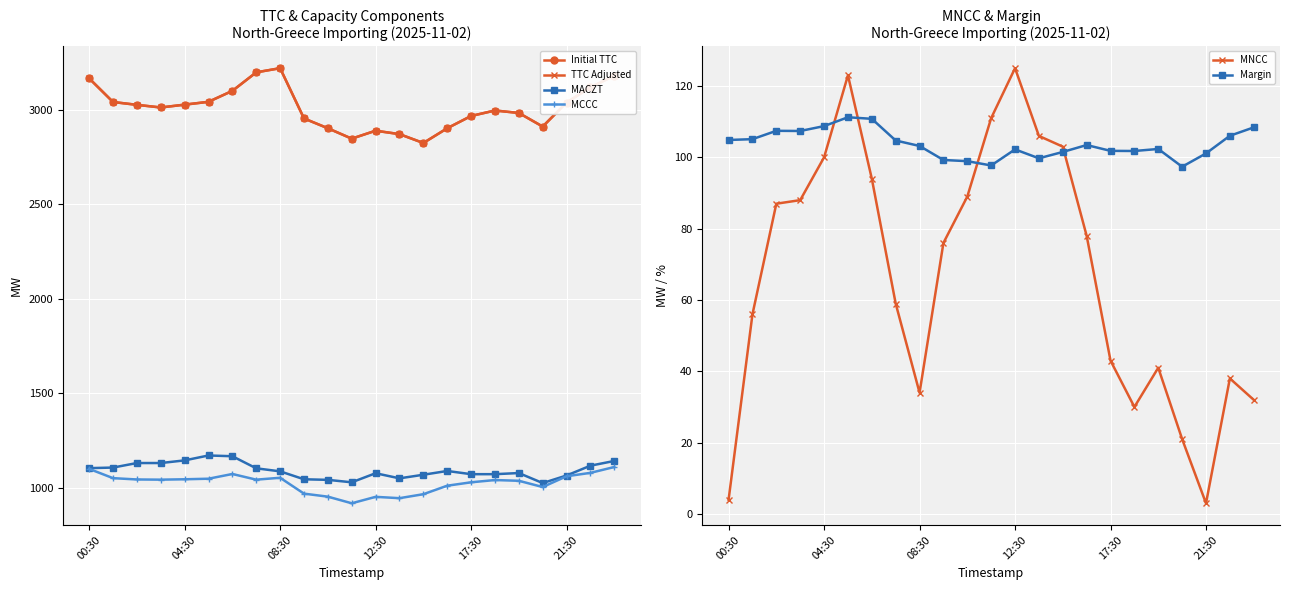

What is the difference between the TTC Adjusted values at 00:30 and 6?

66.0